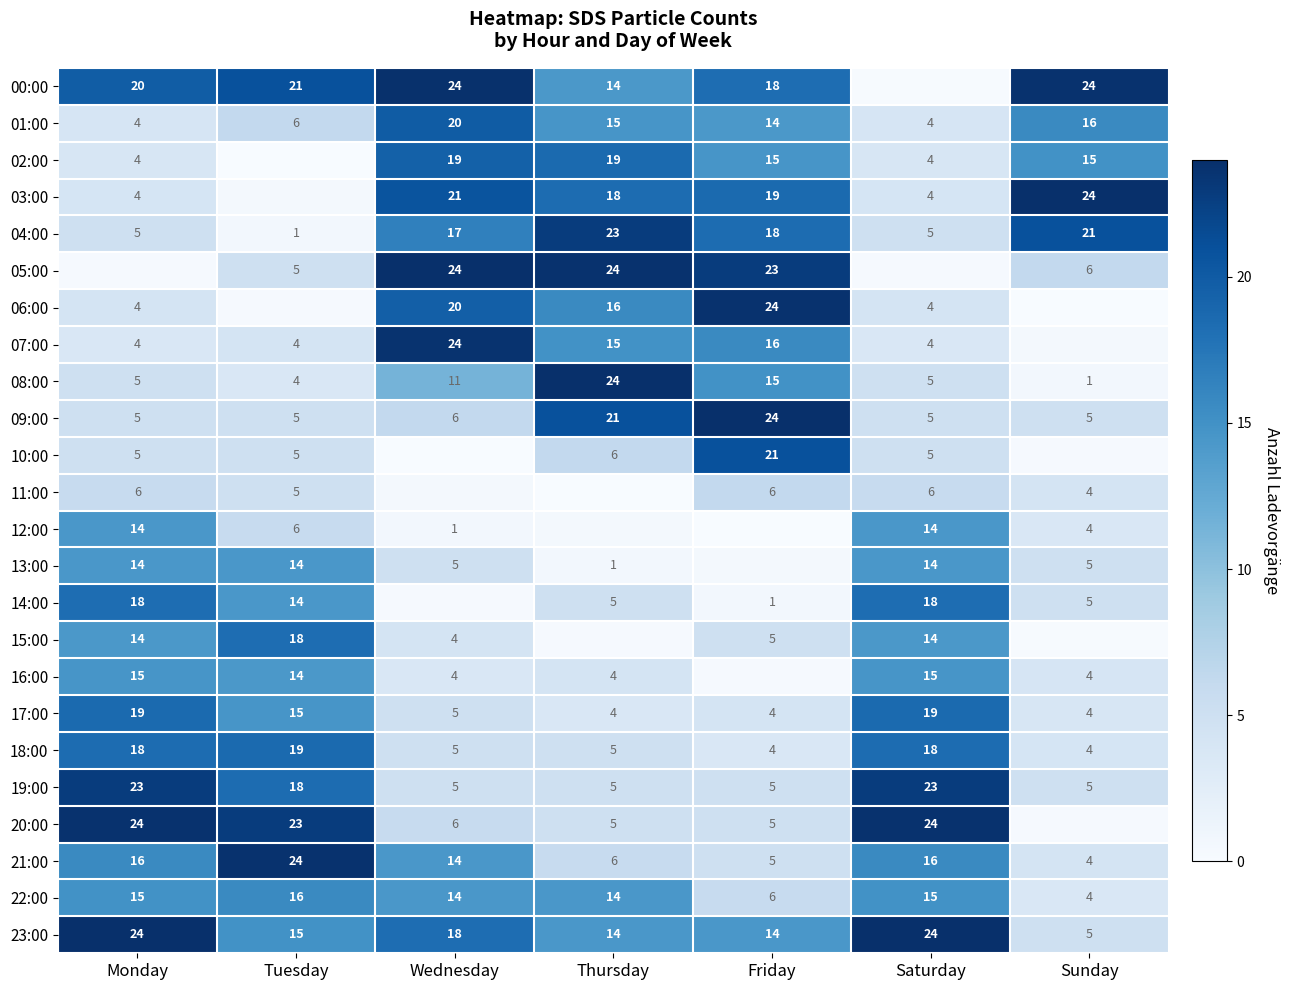

At which label is 01:00 closest to 12?

Friday